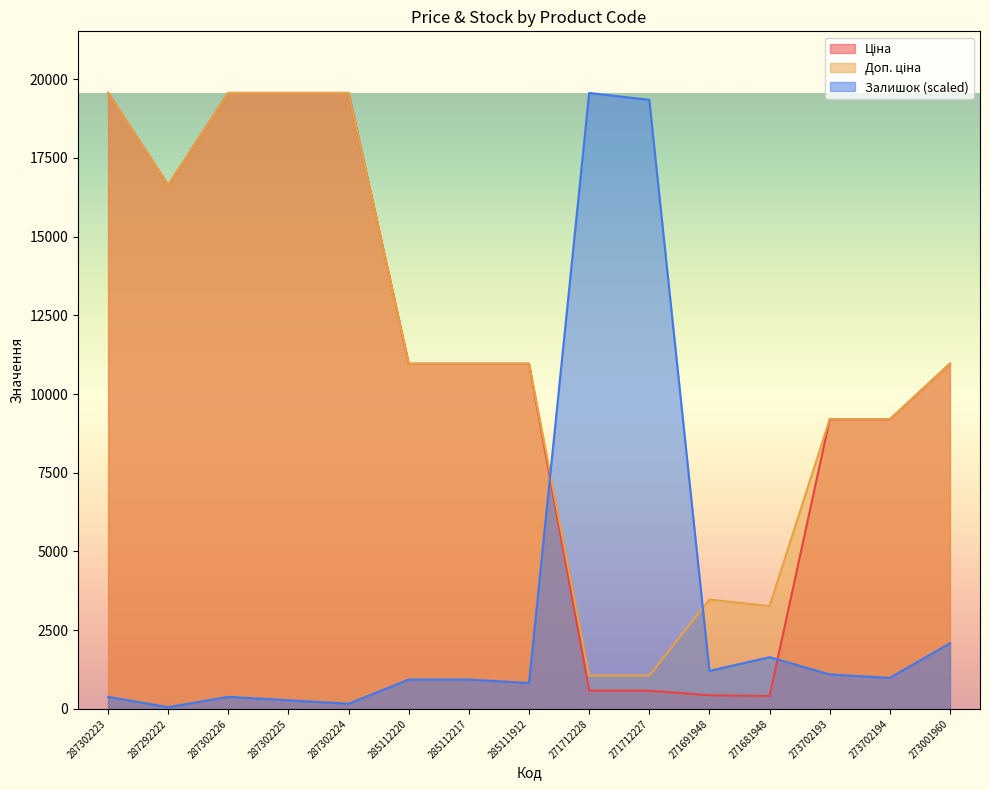

At how many categories does at least one series exceed 10072?

11